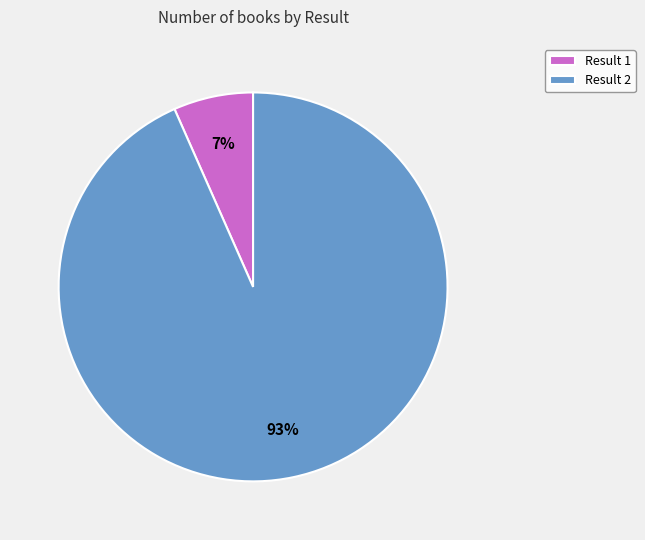

To the nearest percent, what portion does Result 1 represent?

7%